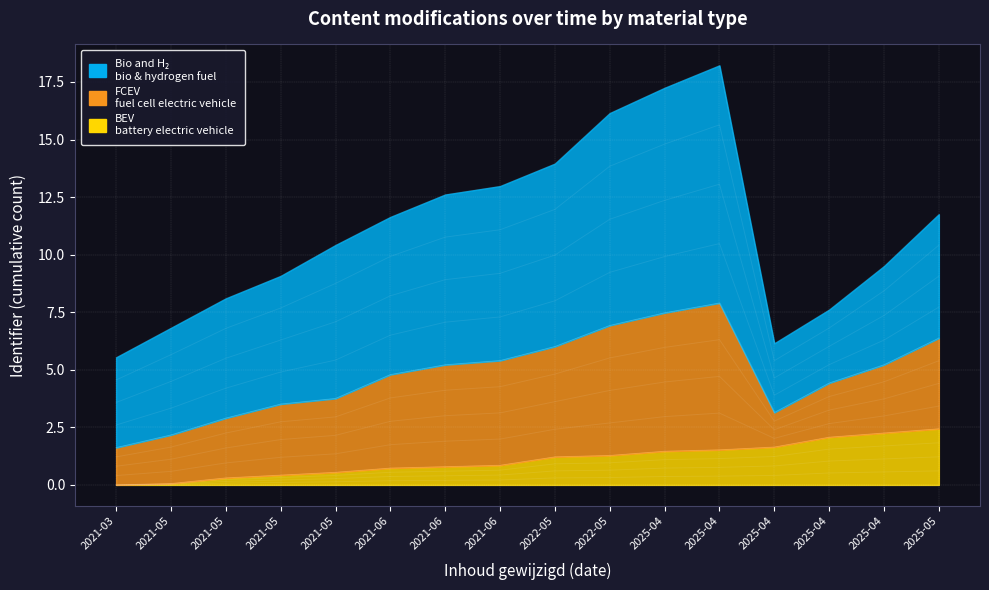

What is the total value across all series at 2021-05?

6.8